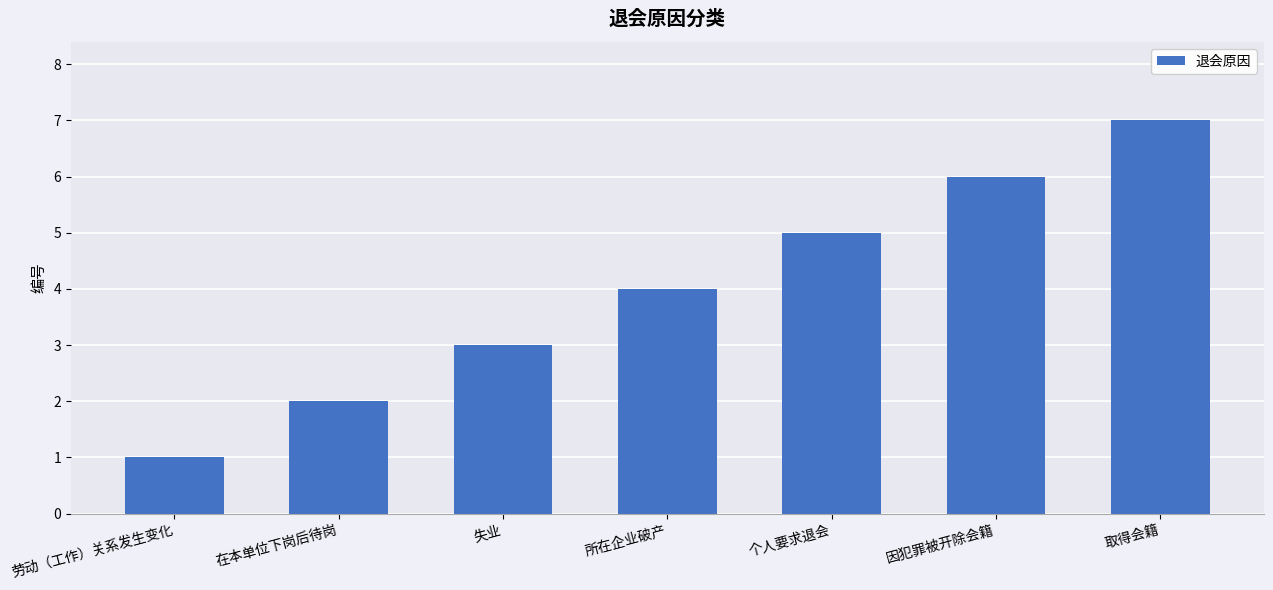

What is the sum of the values at 所在企业破产 and 失业?

7